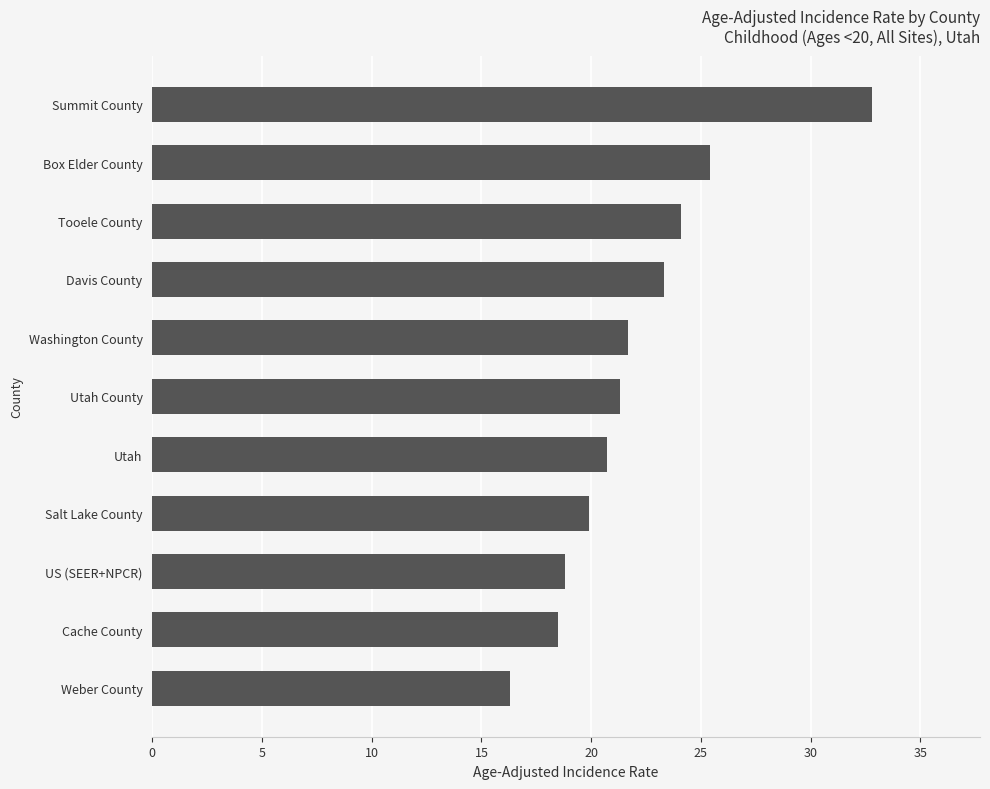

What is the sum of all values?

242.8